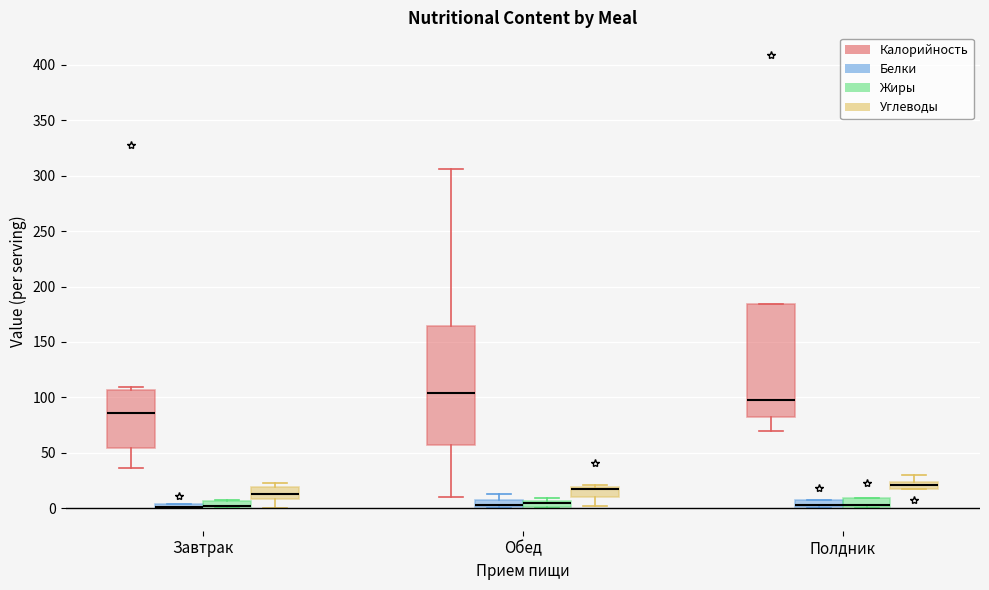

Where does the lower whisker of the box for Обед (Углеводы) end on the y-axis? The values are not printed on the chart, so give them approximately, as read against the axis.

0